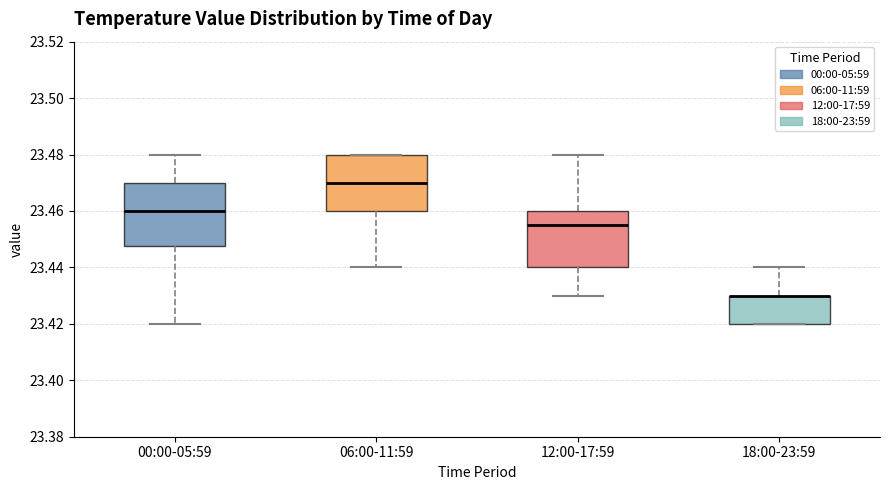

Reading left to right, read every box against the y-axis: the position of its median line, the range the box covers, and the ends of its whiskers. The values are not printed on the chart, so give them approximately, as read against the axis.

00:00-05:59: median 23.460, box 23.448 to 23.470, whiskers 23.420 to 23.480
06:00-11:59: median 23.470, box 23.460 to 23.480, whiskers 23.440 to 23.480
12:00-17:59: median 23.456, box 23.440 to 23.460, whiskers 23.430 to 23.480
18:00-23:59: median 23.430 (drawn on the box's upper edge), box 23.420 to 23.430, whiskers 23.420 to 23.440